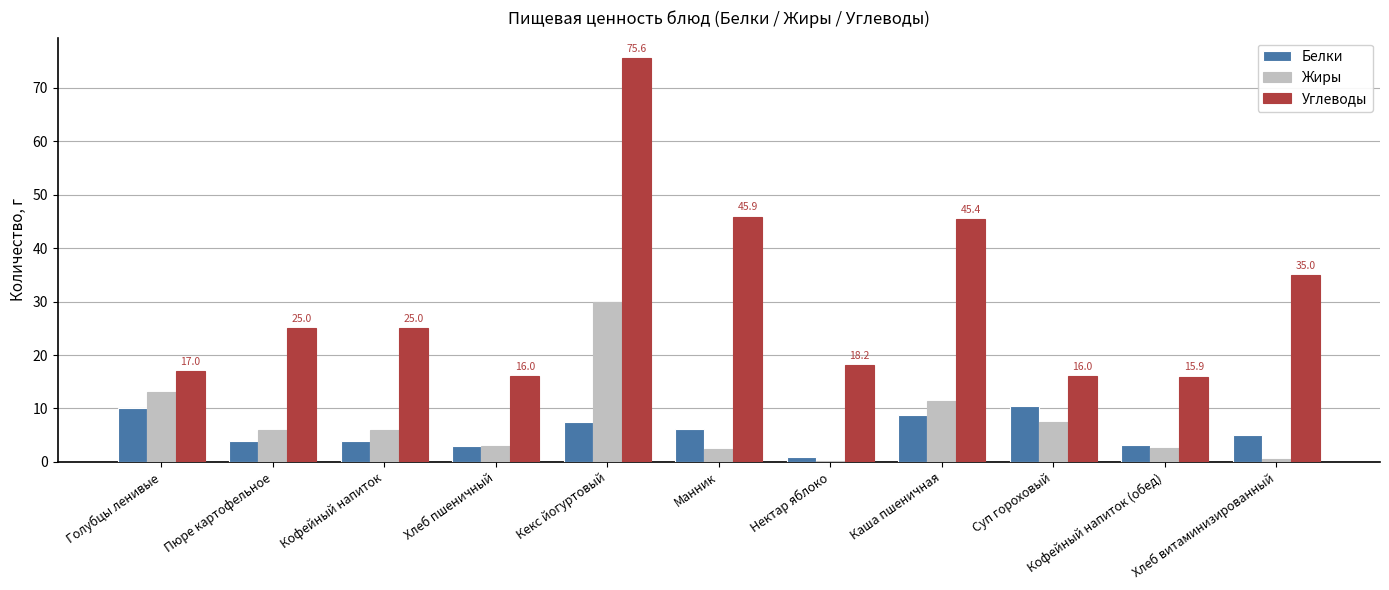

Read the Углеводы value at Суп гороховый.

16.0